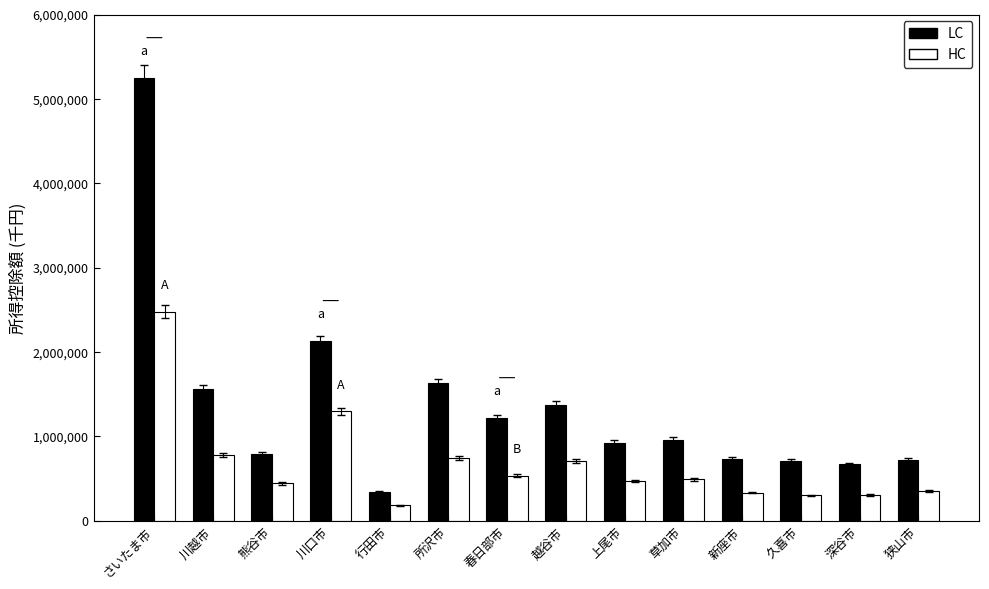

What is the sum of the LC values at さいたま市 and 草加市?

6205140